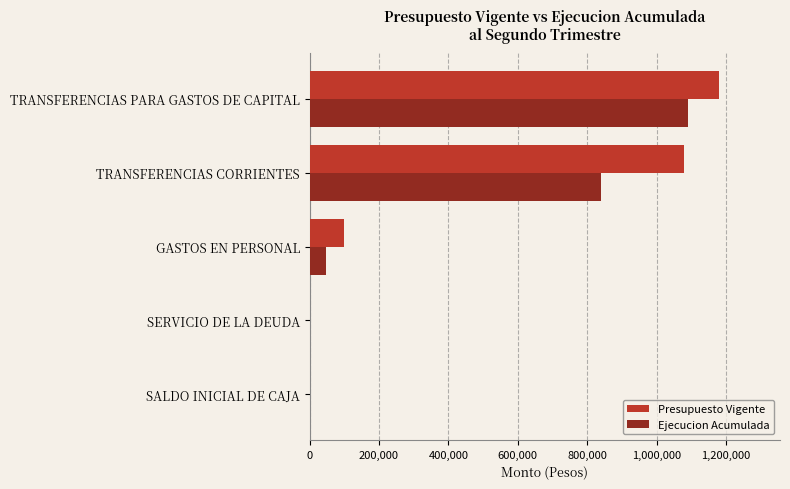

Between GASTOS EN PERSONAL and TRANSFERENCIAS CORRIENTES, which series saw the biggest shift?

Presupuesto Vigente